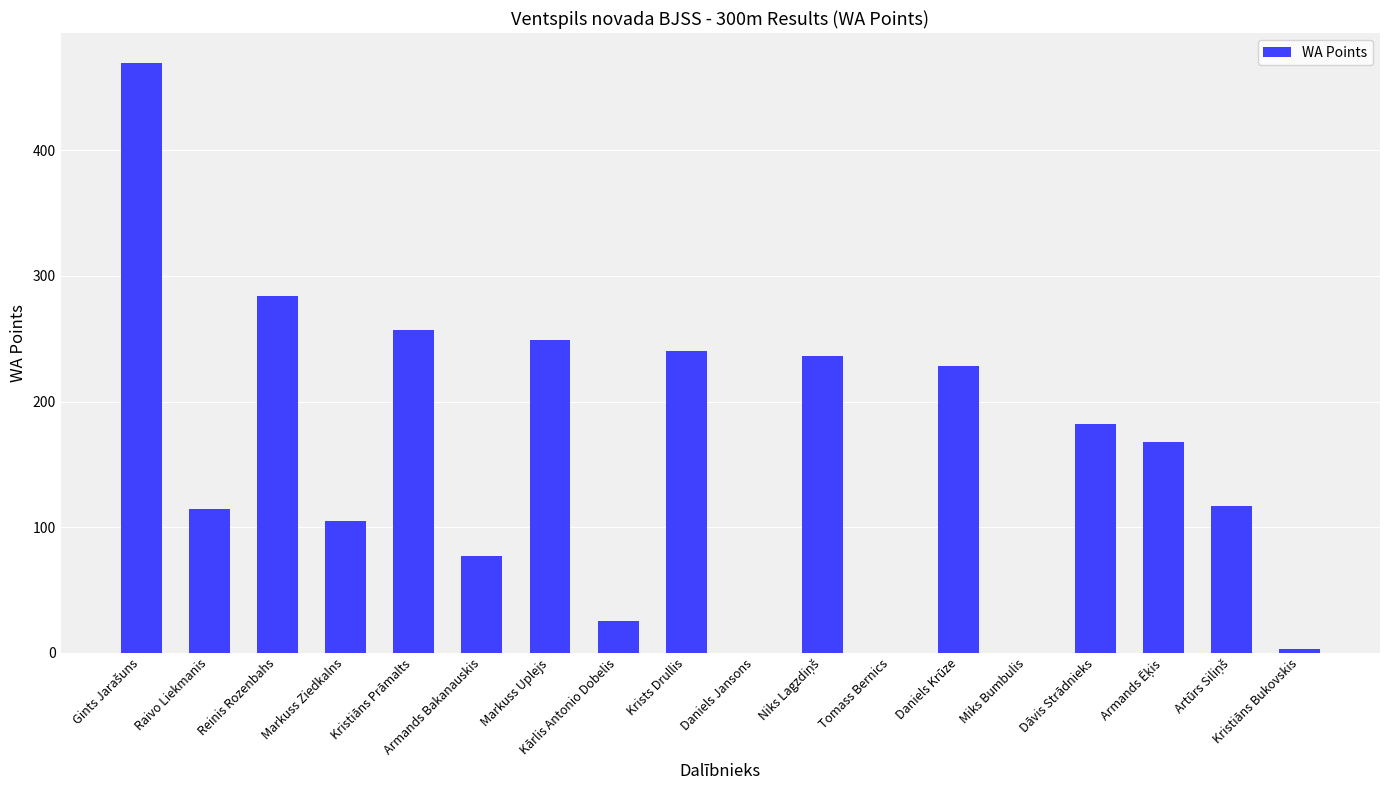

What is the maximum value shown in the chart?

470